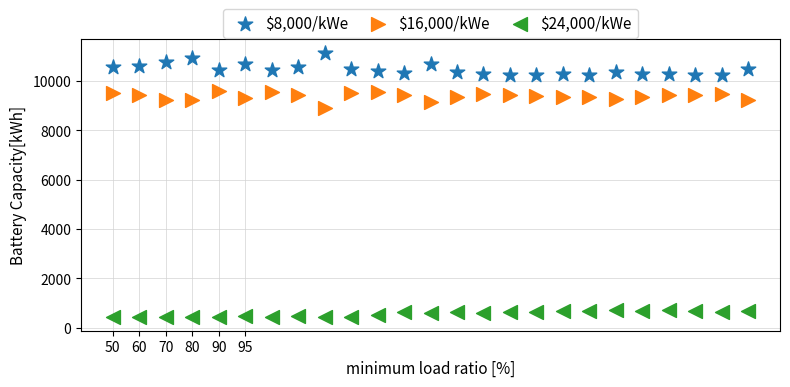

Which series has the largest Y range (max minus min)?

$8,000/kWe